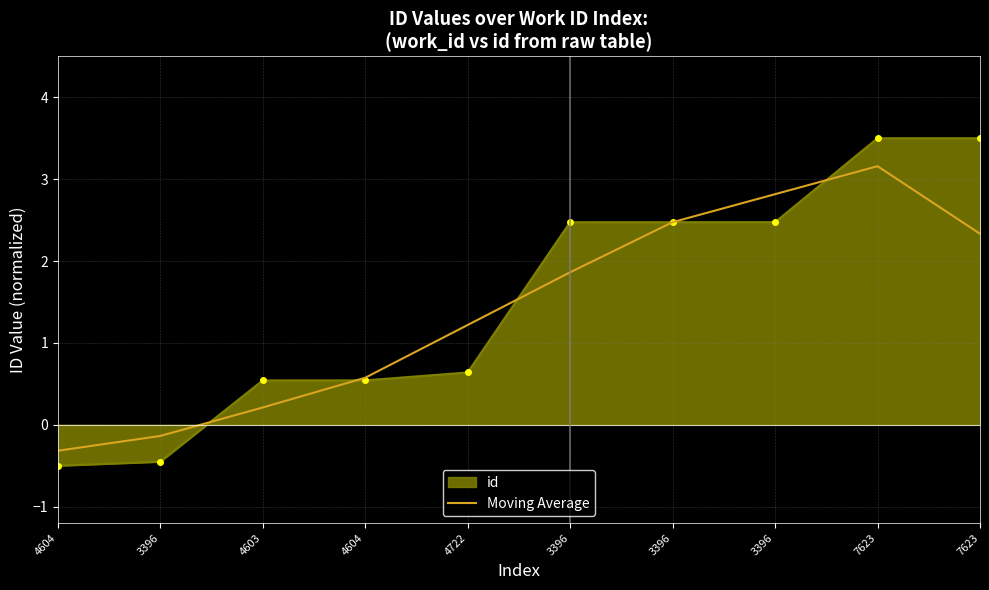

How many distinct data groups are displayed?

2